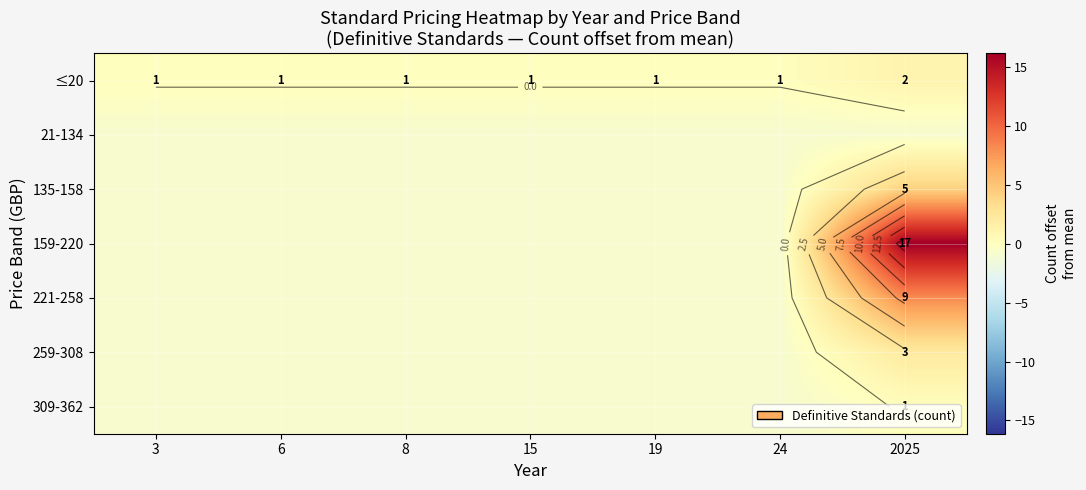

The 259-308 series shows -0.9 at 24. True or false?

True